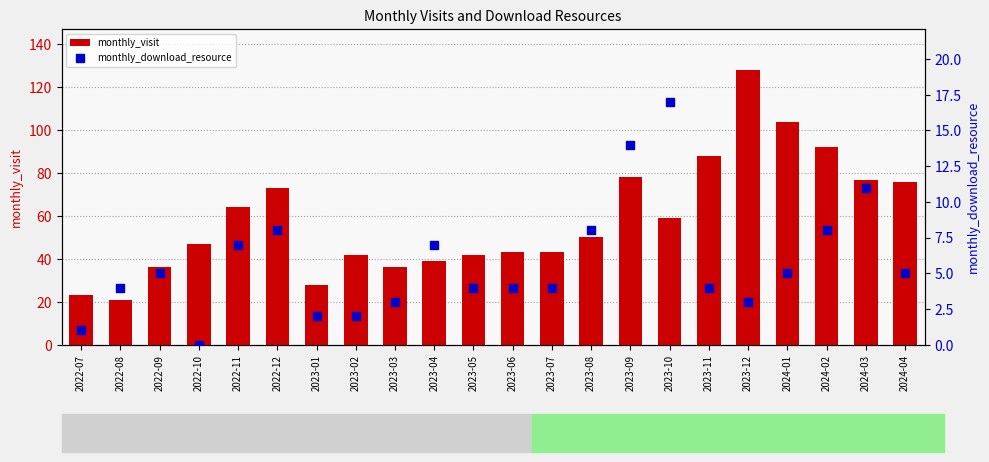

What are all the series names shown in the legend?

monthly_visit, monthly_download_resource